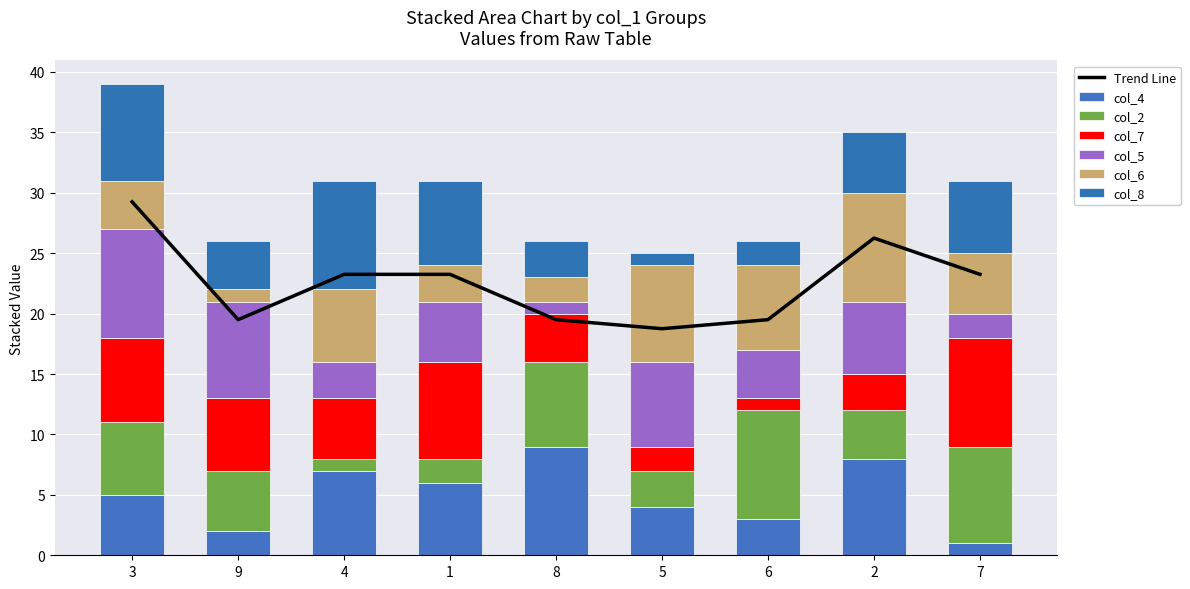

How many data points in col_6 are less than 5?

4